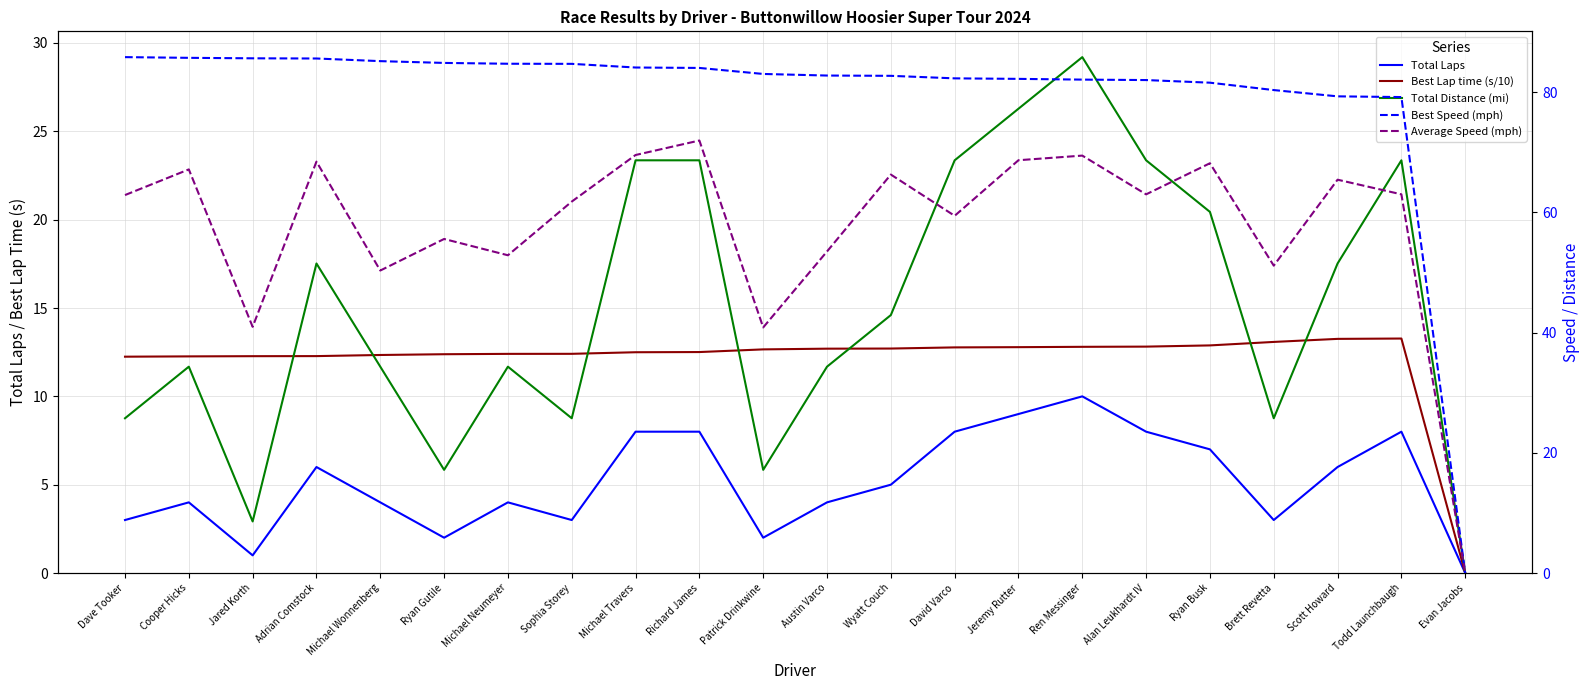

True or false: Best Speed (mph) and Average Speed (mph) intersect in this chart.

False